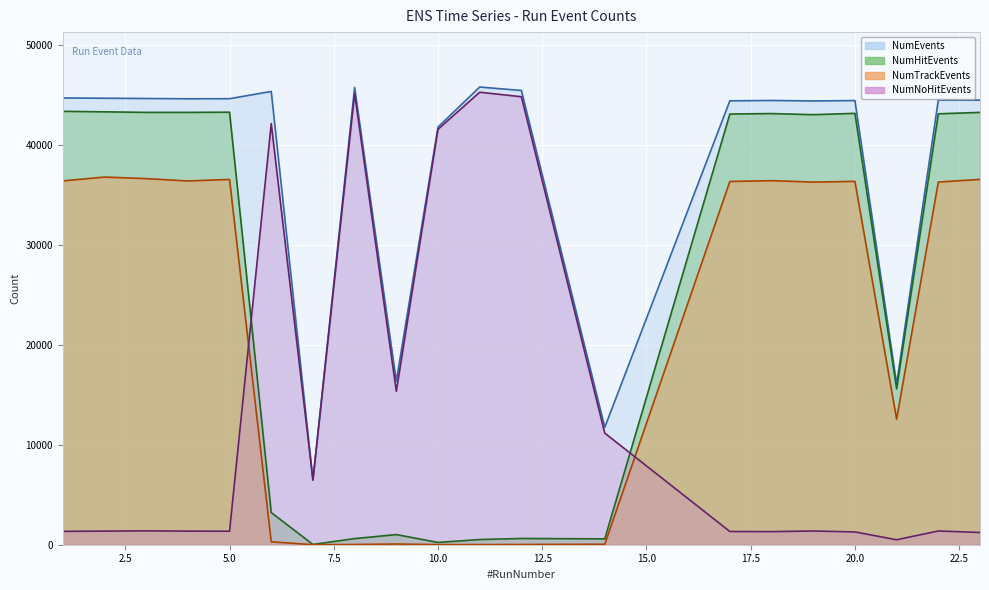

Is it true that NumTrackEvents equals 36547 at 23?

True